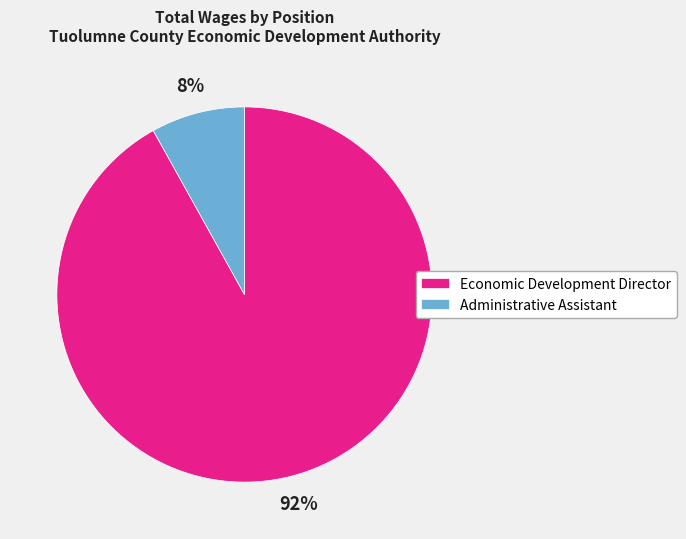

What is the smallest slice in the pie chart?

Administrative Assistant